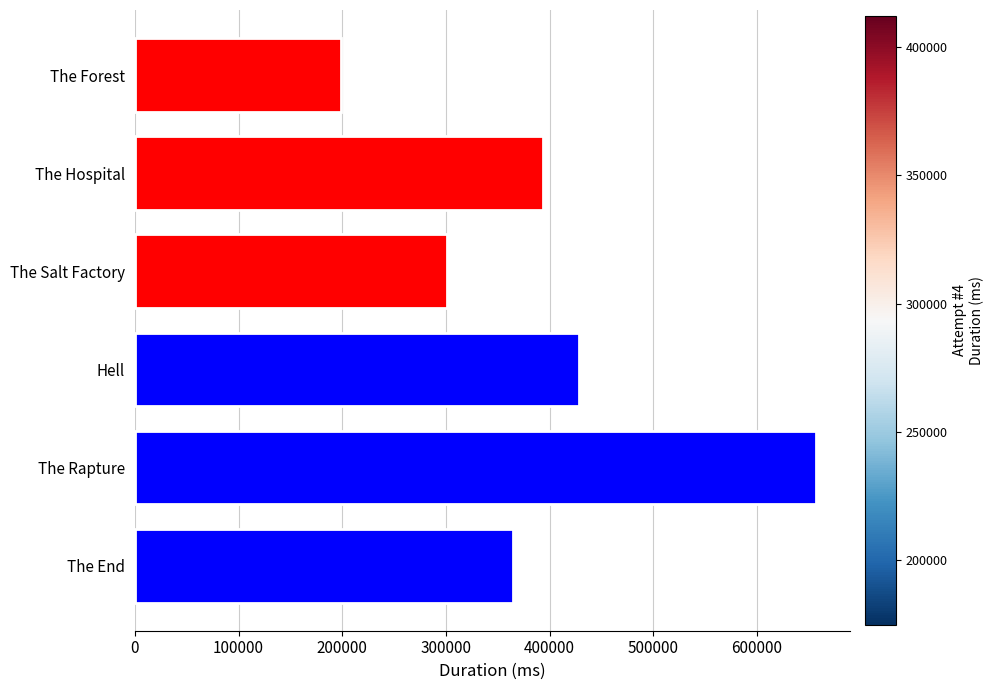

What is the change in value from The Salt Factory to The Rapture?

+356174